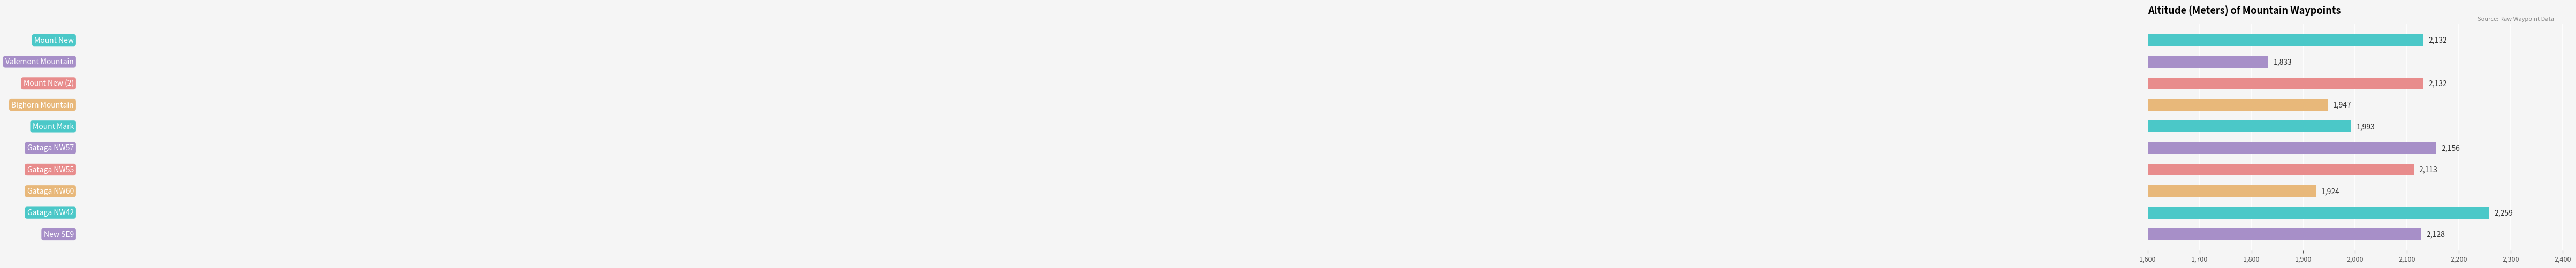

What is the minimum value shown in the chart?

1833